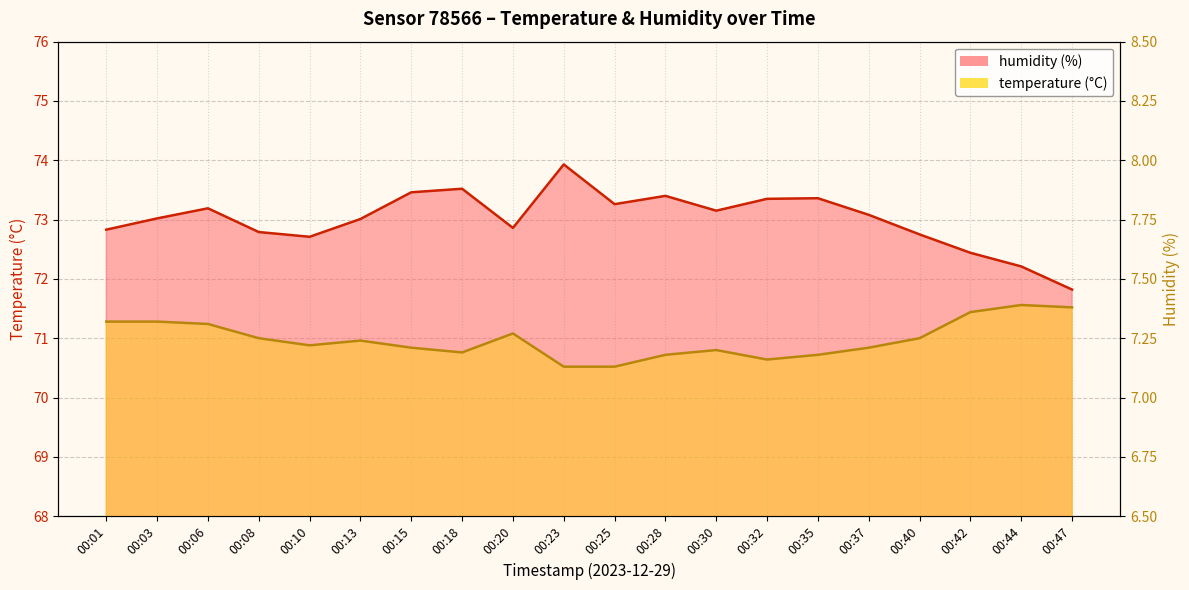

The value of humidity at 00:44 is 50.1. True or false?

False